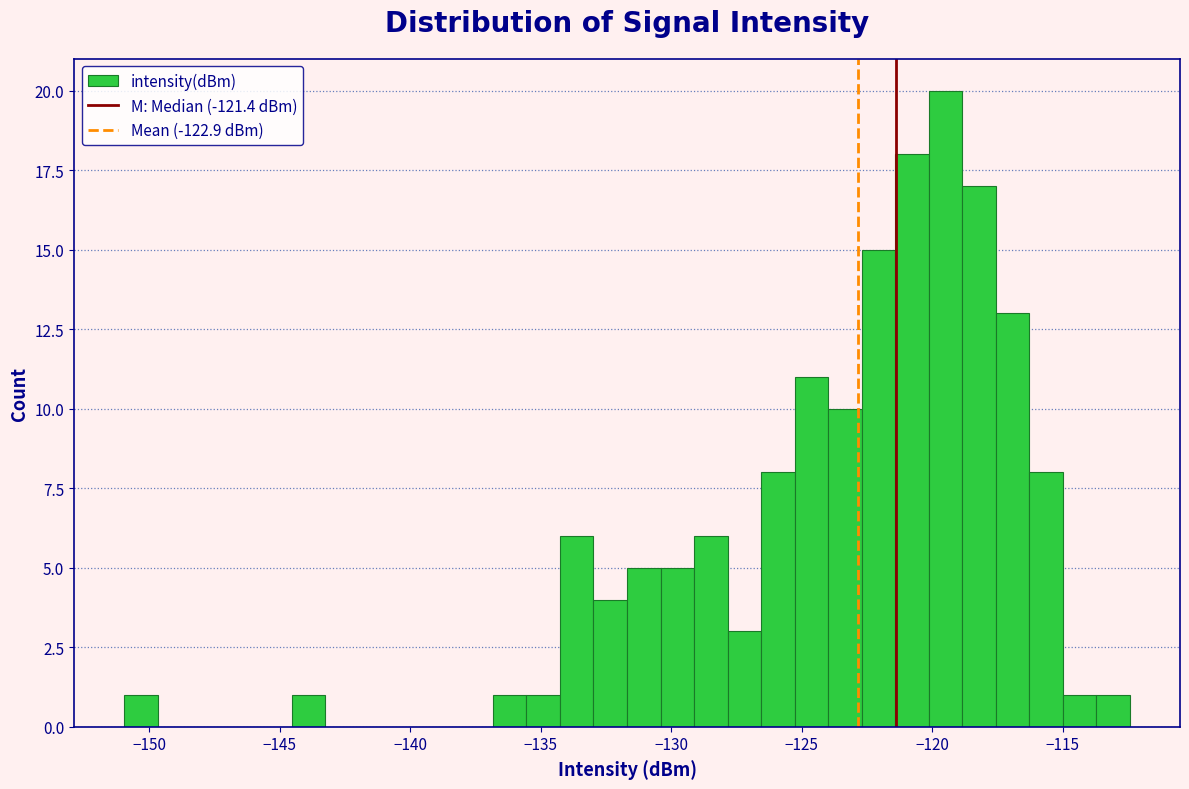

Around what value on the x-axis is the tallest bar? Give the approximate position of its centre, as read against the axis.

-119.5